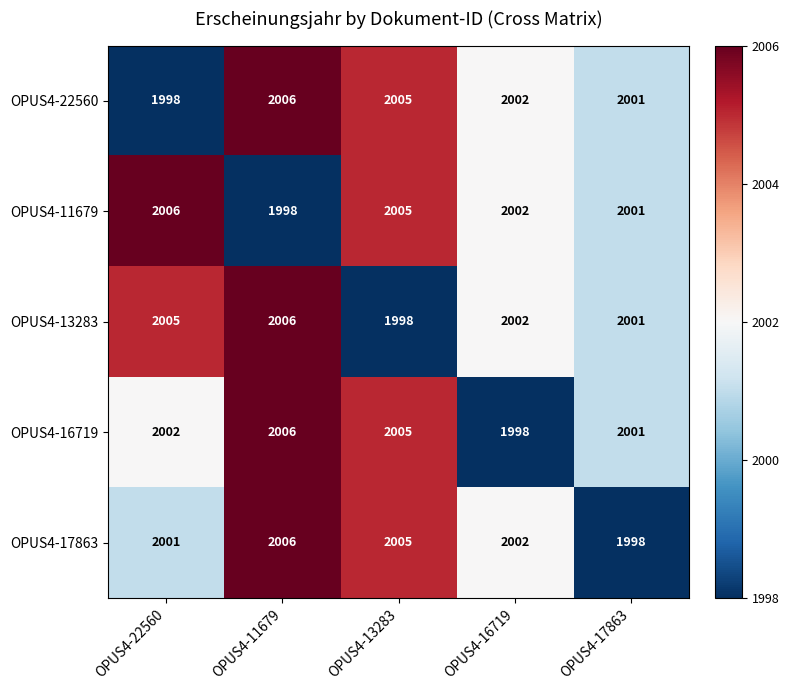

List the labels in order of OPUS4-16719 value, largest first.

OPUS4-11679, OPUS4-13283, OPUS4-22560, OPUS4-17863, OPUS4-16719